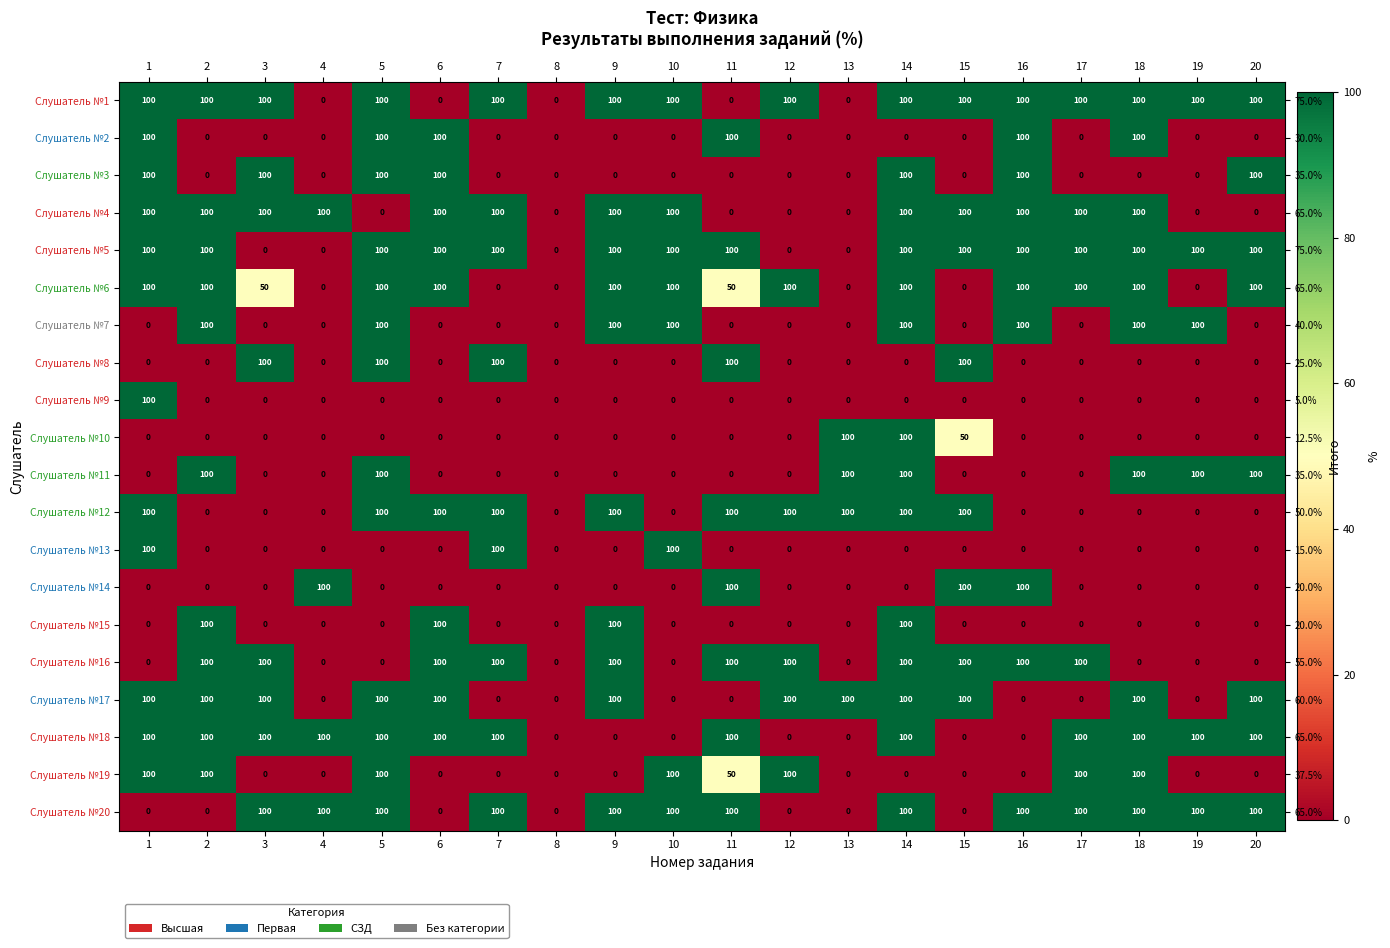

Is the value of Слушатель №2 at 19 greater than the value of Слушатель №12 at 19?

No